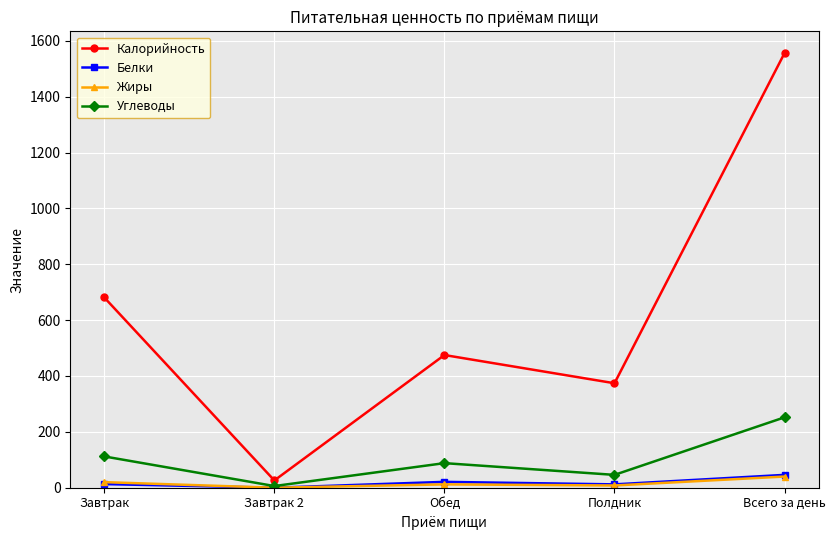

In Калорийность, how many points are lower than both neighbors (excluding endpoints)?

2